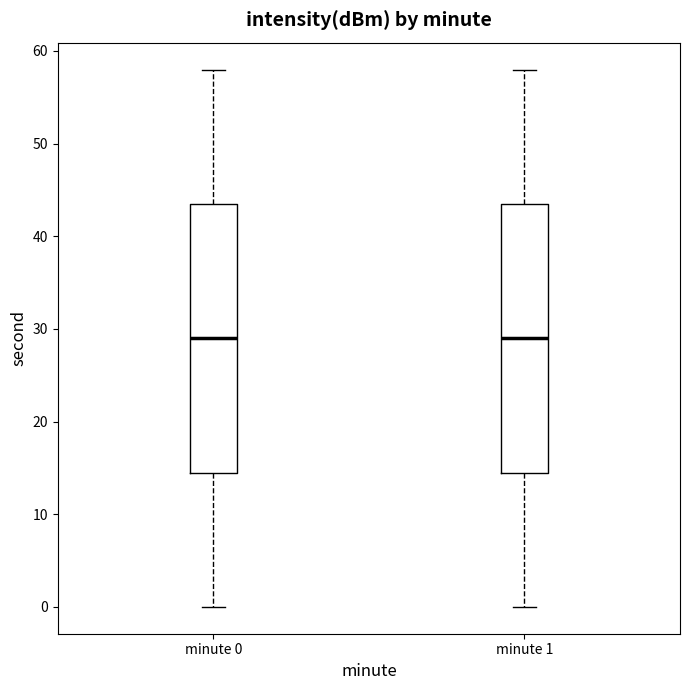

Reading left to right, read every box against the y-axis: the position of its median line, the range the box covers, and the ends of its whiskers. The values are not printed on the chart, so give them approximately, as read against the axis.

minute 0: median 29, box 15 to 44, whiskers 0 to 58
minute 1: median 29, box 15 to 44, whiskers 0 to 58